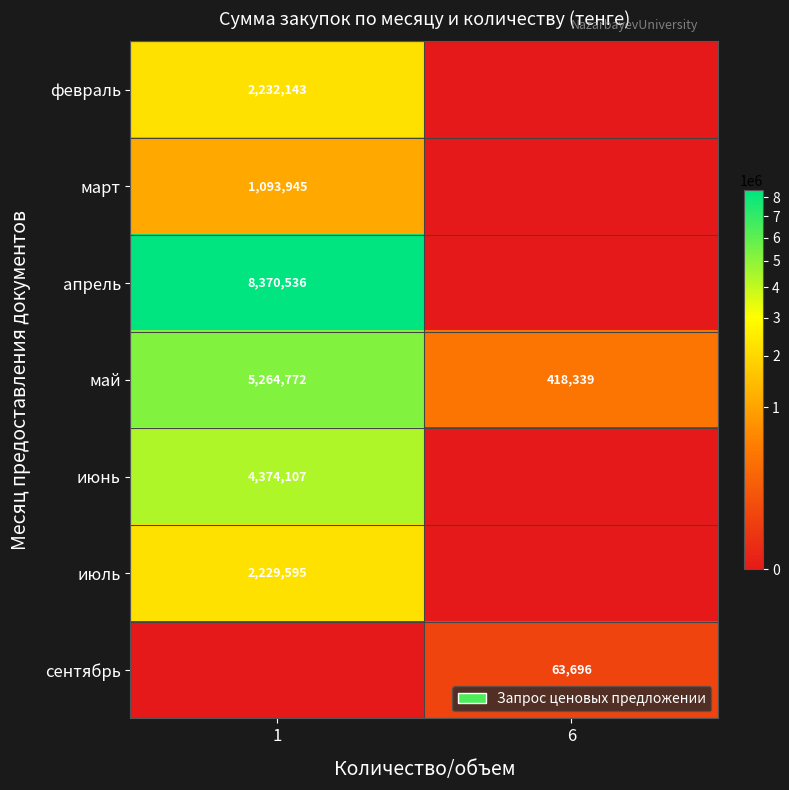

Is the value of март at 1 greater than the value of май at 6?

Yes